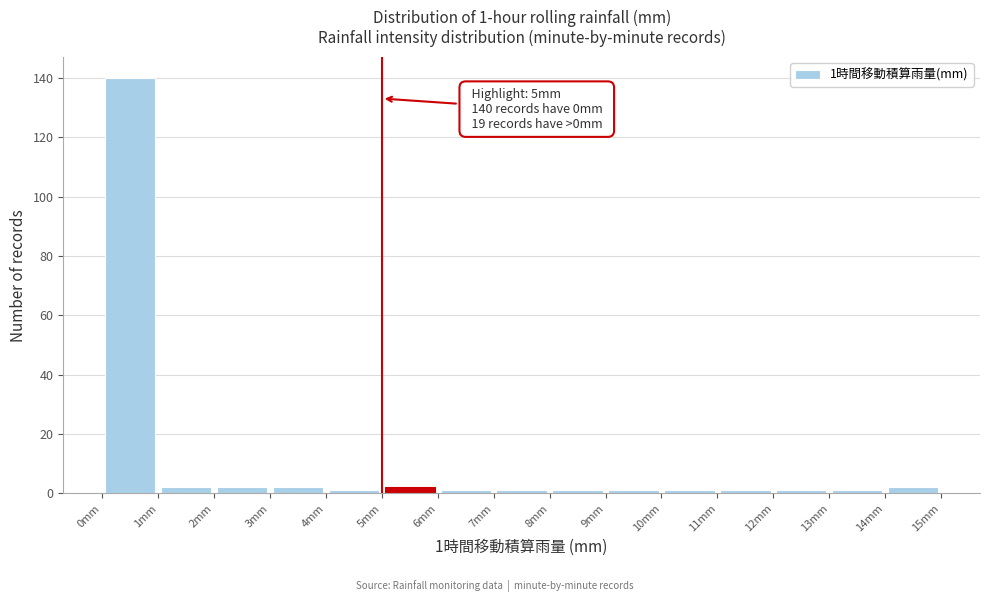

Over which range of the x-axis is the bar tallest?

0 to 1